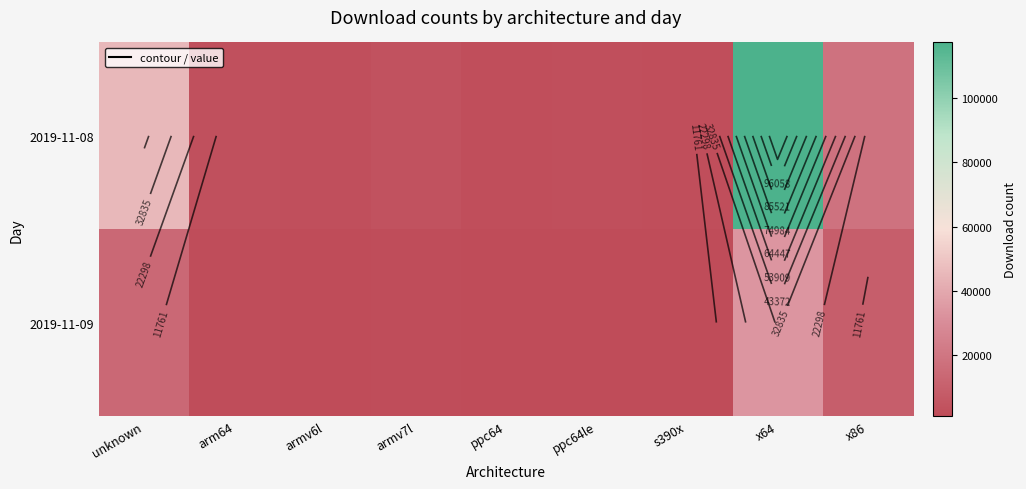

Which series has the largest total across all categories?

2019-11-08